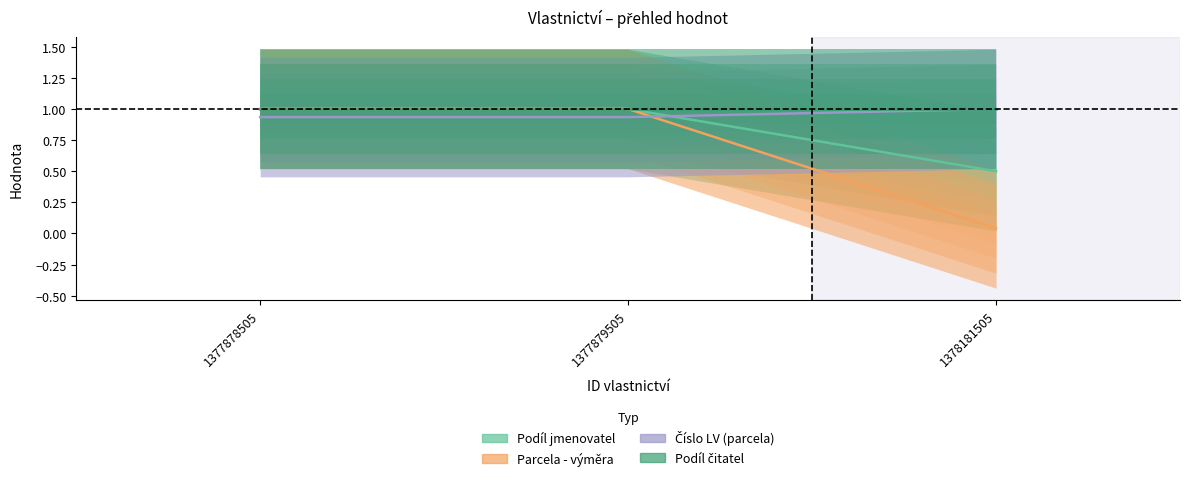

Is the value of Podíl čitatel at 1378181505 greater than the value of Parcela - výměra at 1377879505?

No